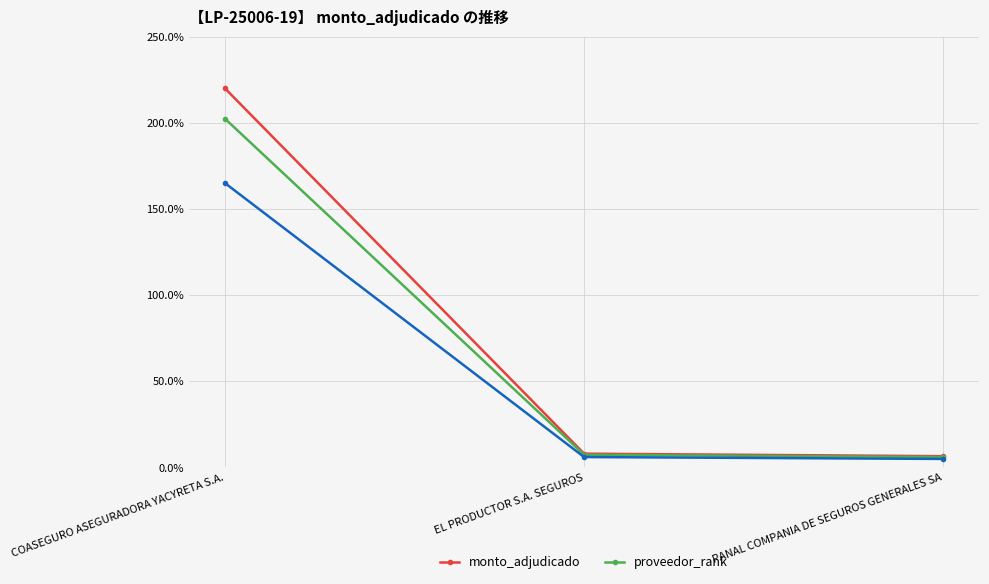

Reading left to right, extract all data points from this chart.

monto_adjudicado: COASEGURO ASEGURADORA YACYRETA S.A.=220.0	EL PRODUCTOR S.A. SEGUROS=7.9	PANAL COMPANIA DE SEGUROS GENERALES SA=6.4
proveedor_rank: COASEGURO ASEGURADORA YACYRETA S.A.=202.4	EL PRODUCTOR S.A. SEGUROS=7.2	PANAL COMPANIA DE SEGUROS GENERALES SA=5.9